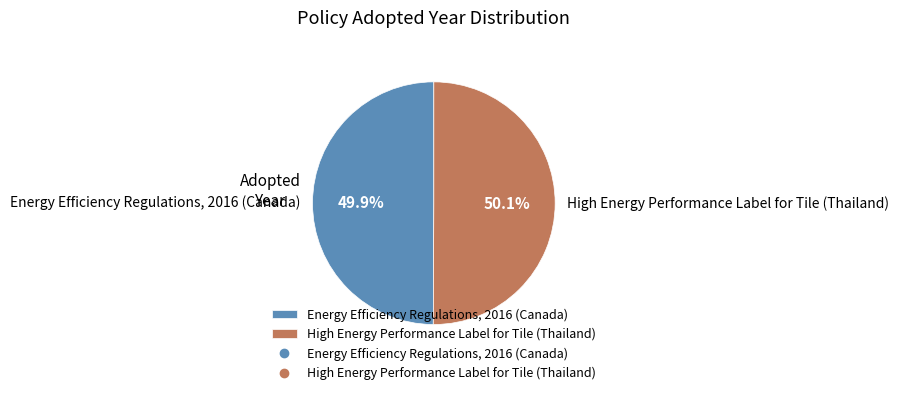

How many slices are in this pie chart?

2